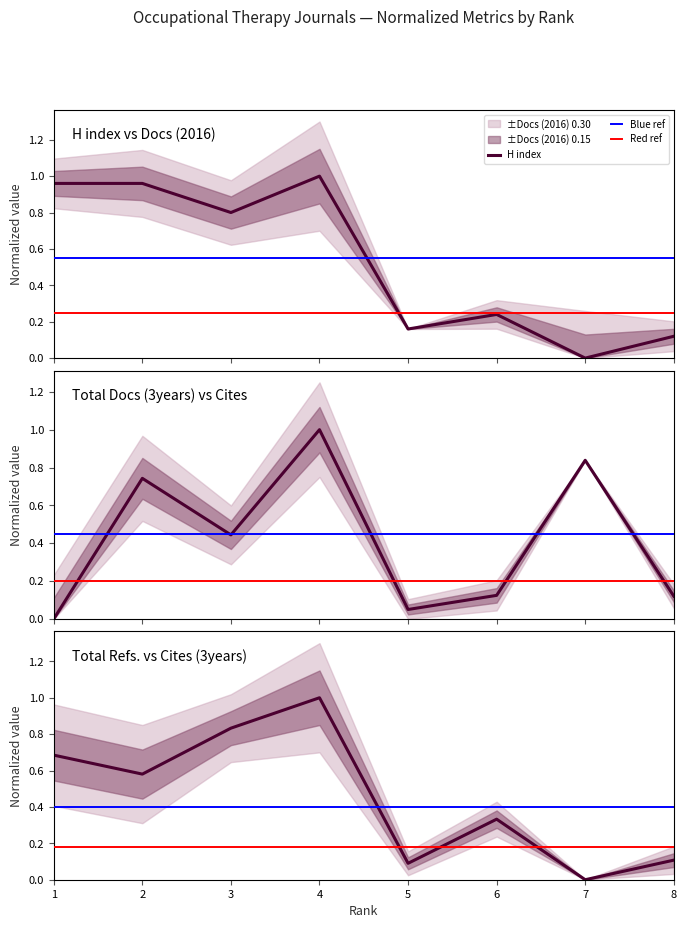

How many data points does each series have?

8